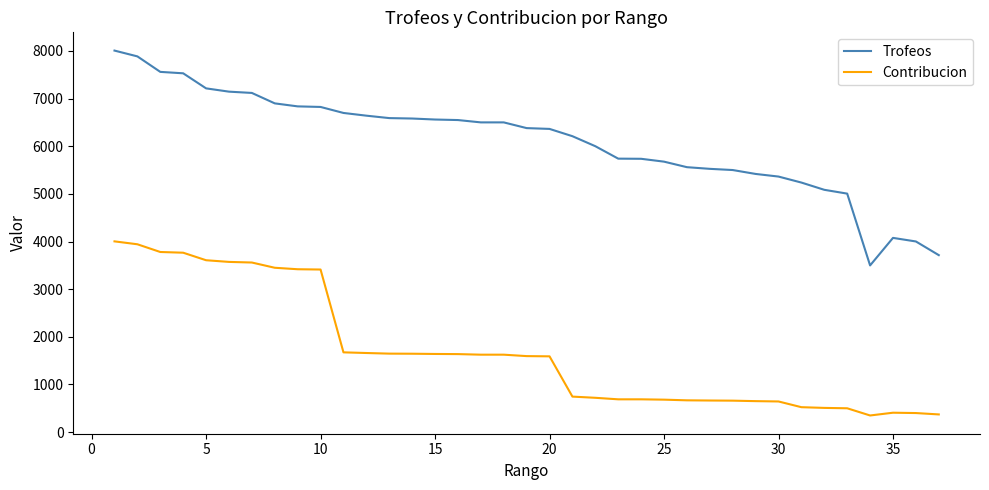

How many lines are shown in the chart?

2